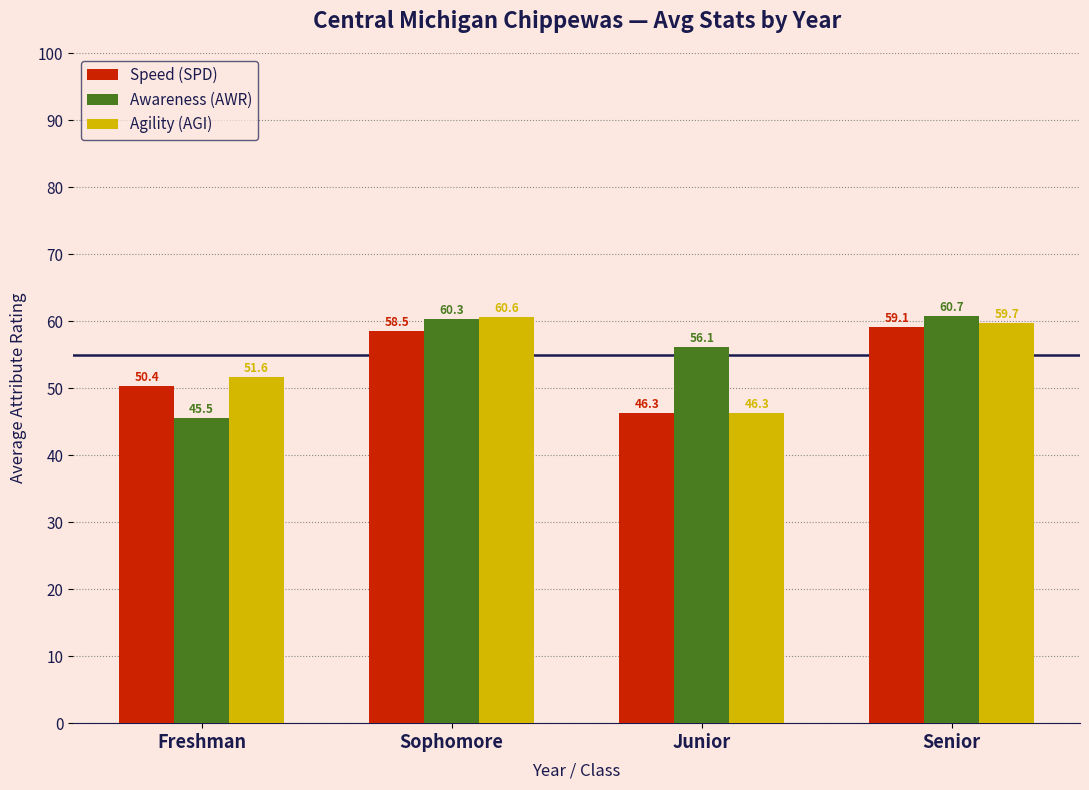

Rank the series by their maximum value, from highest to lowest.

Awareness (AWR), Agility (AGI), Speed (SPD)